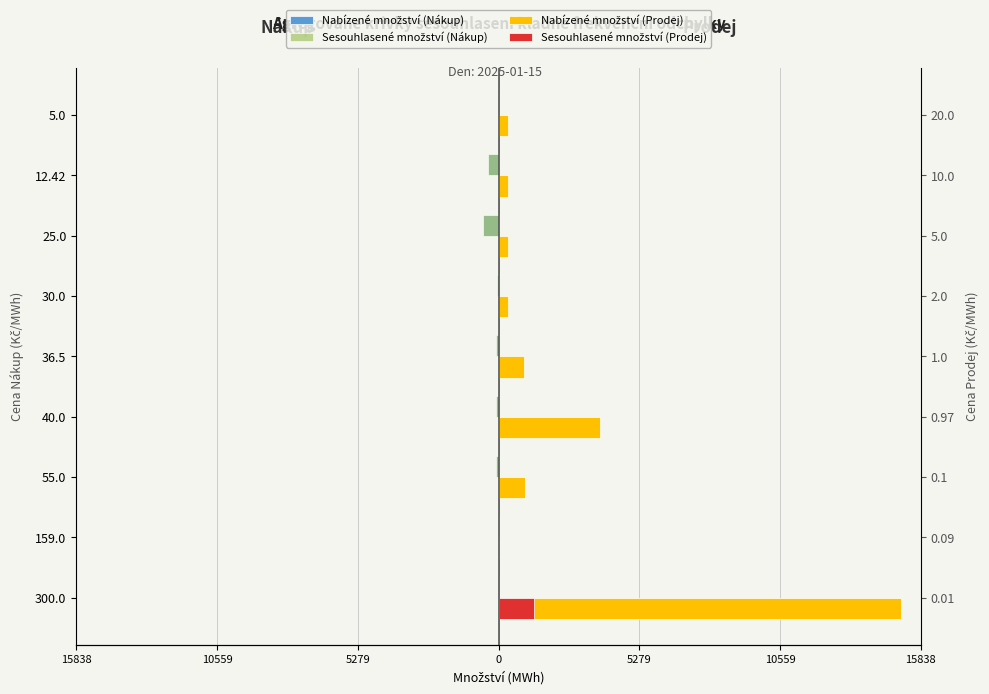

How many values in the Nabízené množství (Nákup) series exceed -75?

4